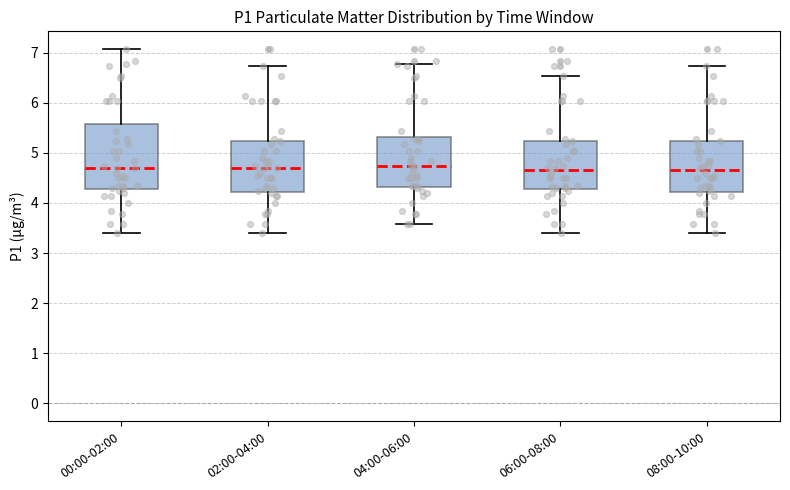

Reading left to right, read every box against the y-axis: the position of its median line, the range the box covers, and the ends of its whiskers. The values are not printed on the chart, so give them approximately, as read against the axis.

00:00-02:00: median 4.7, box 4.3 to 5.6, whiskers 3.4 to 7.1
02:00-04:00: median 4.7, box 4.2 to 5.2, whiskers 3.4 to 6.7
04:00-06:00: median 4.7, box 4.3 to 5.3, whiskers 3.6 to 6.8
06:00-08:00: median 4.7, box 4.3 to 5.2, whiskers 3.4 to 6.5
08:00-10:00: median 4.7, box 4.2 to 5.2, whiskers 3.4 to 6.7